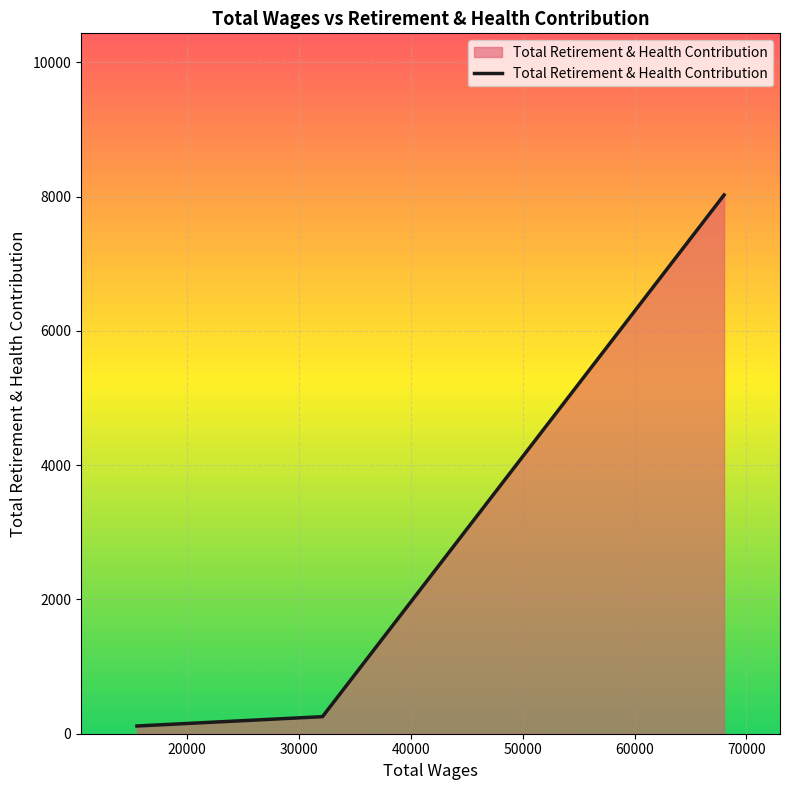

What is the average value?

2798